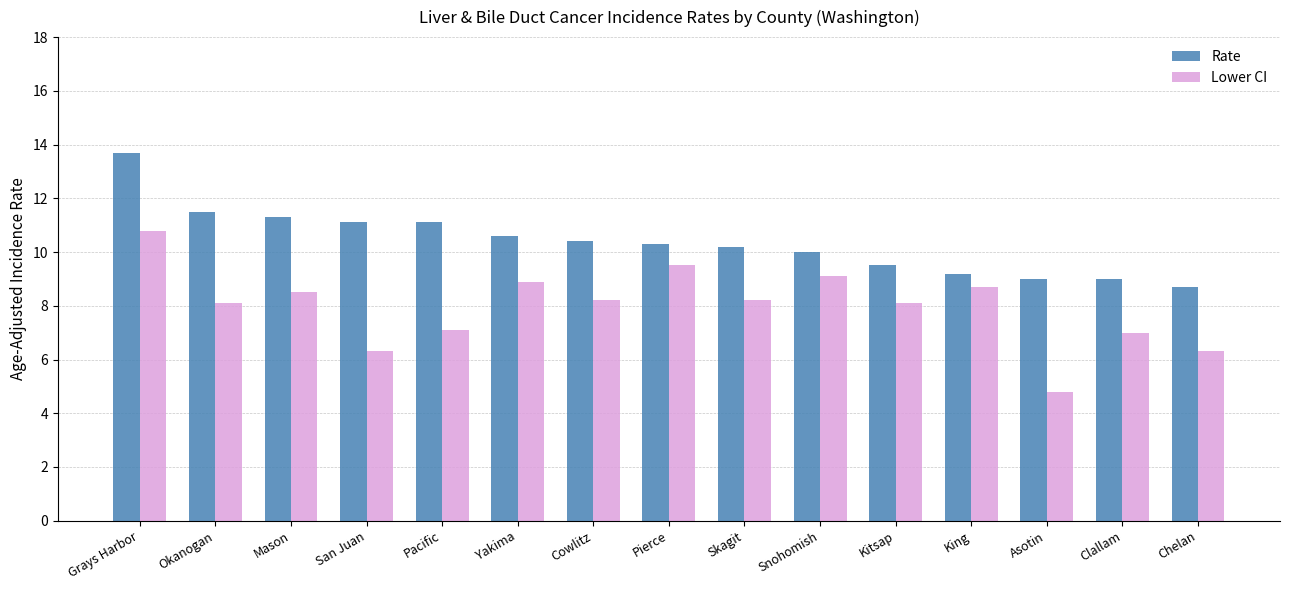

What is the difference between the maximum and second lowest values in the Rate series?

4.7